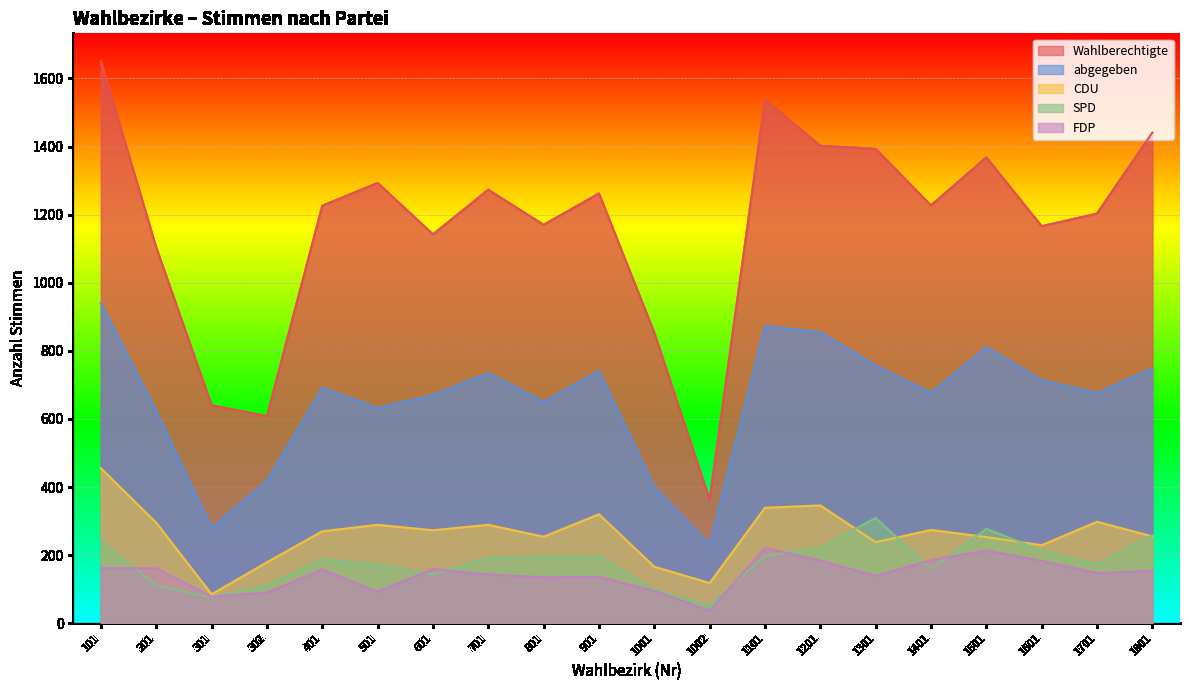

What value does the SPD series have at 1401, to the nearest 5?

160